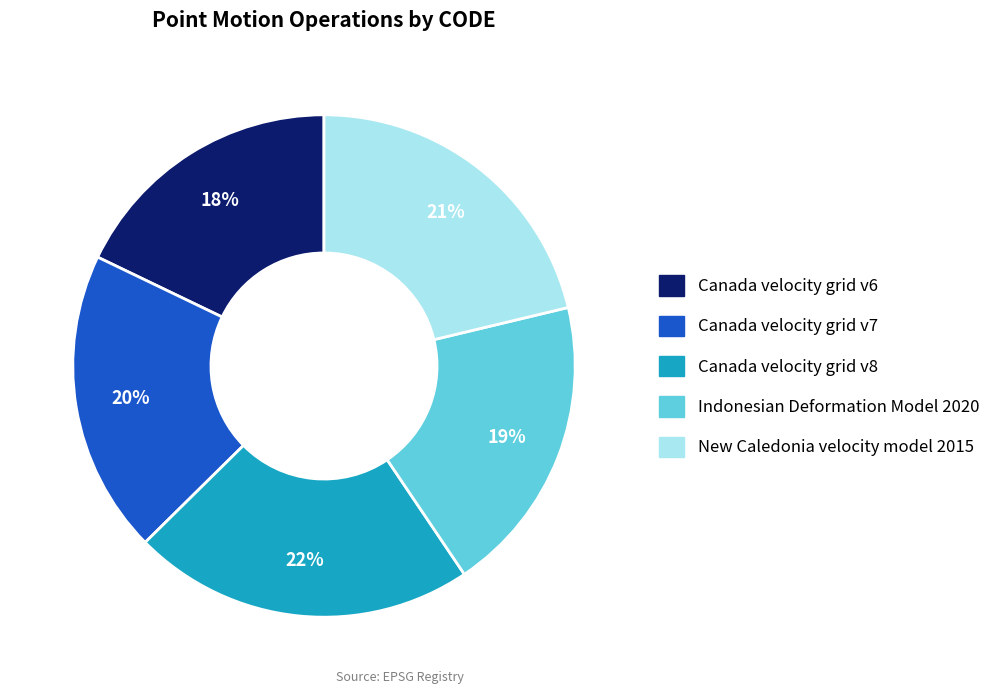

What is the smallest slice in the pie chart?

Canada velocity grid v6